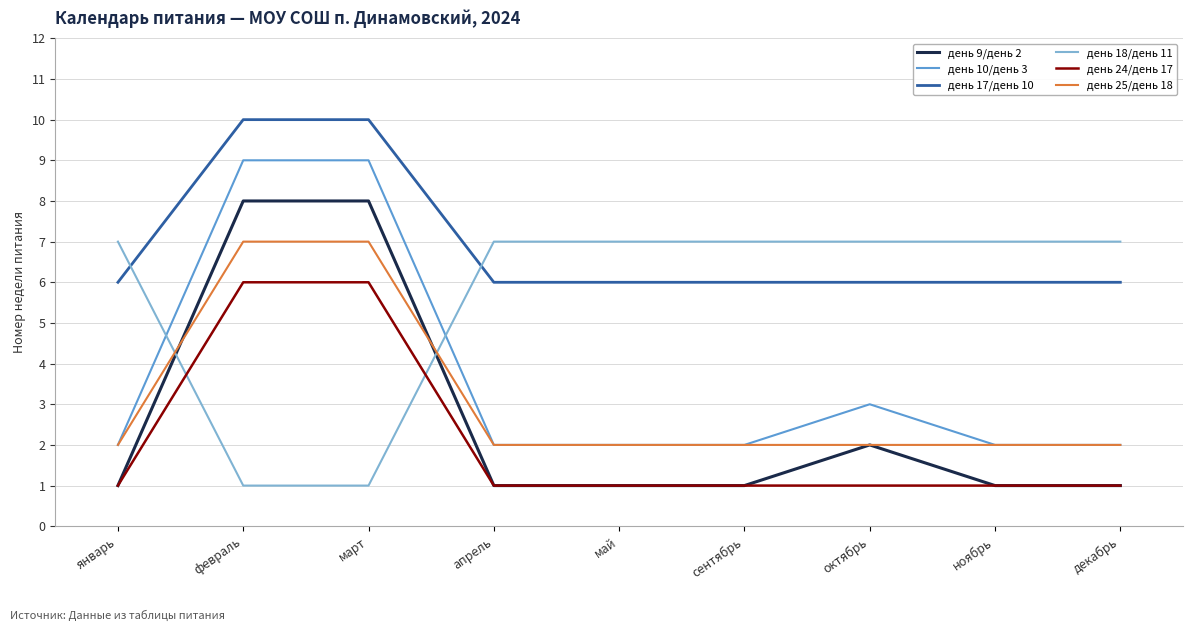

What is the spread (max minus min) of values at ноябрь?

6